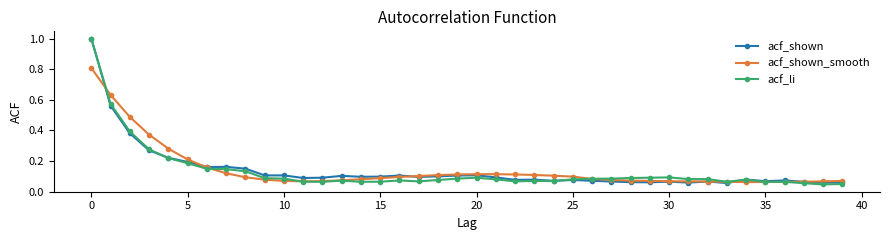

At how many categories does at least one series exceed 0?

40